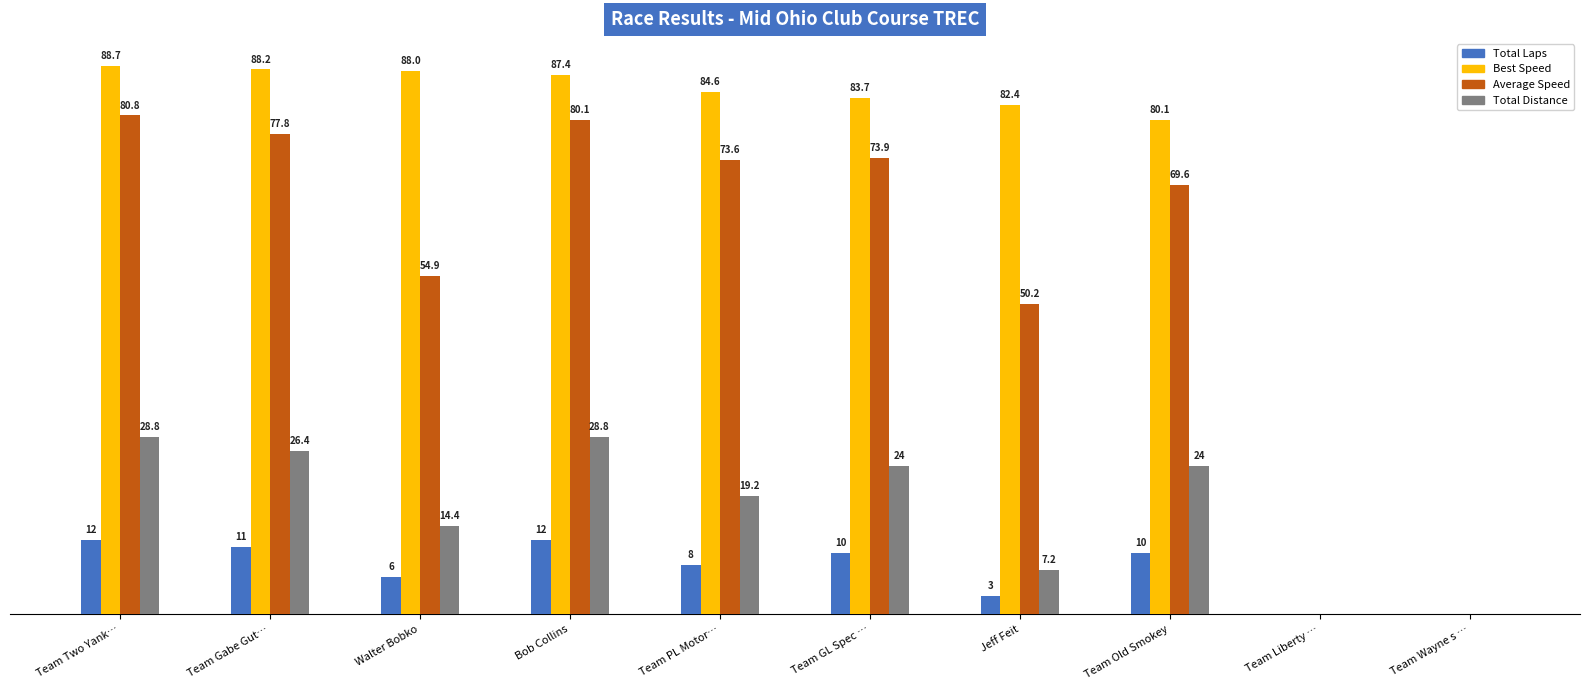

At which label is Total Distance closest to 14?

Walter Bobko